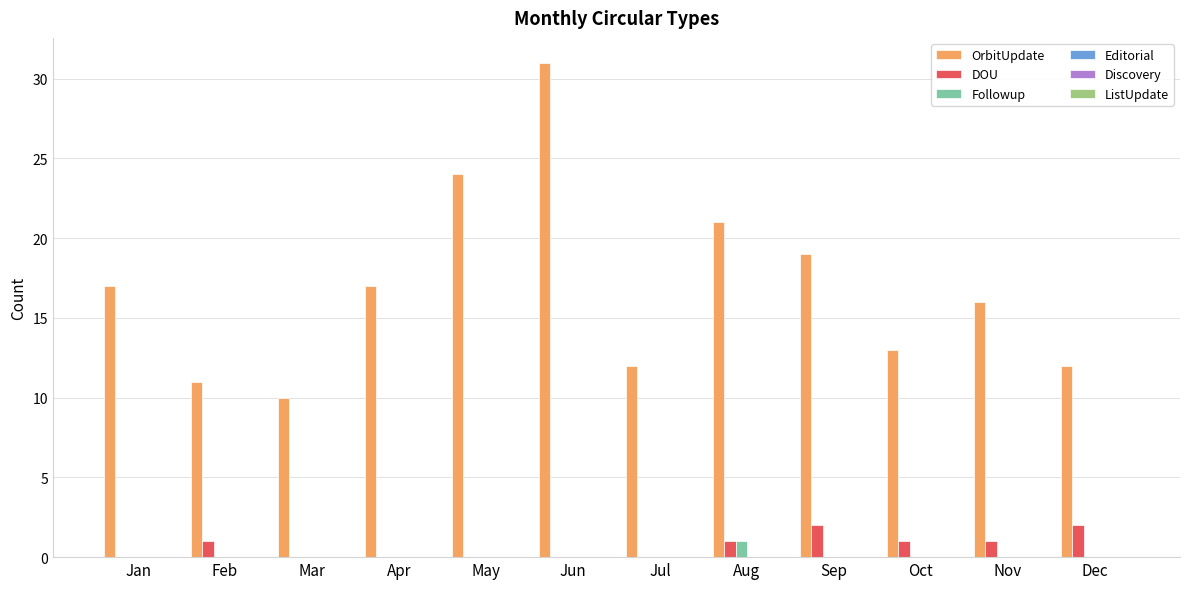

Which category has the highest value across all series?

Jun